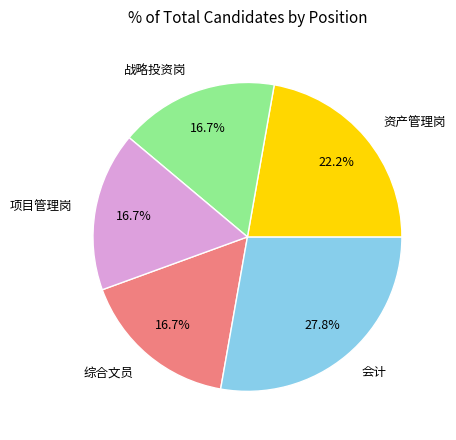

Does any single category account for the majority?

No